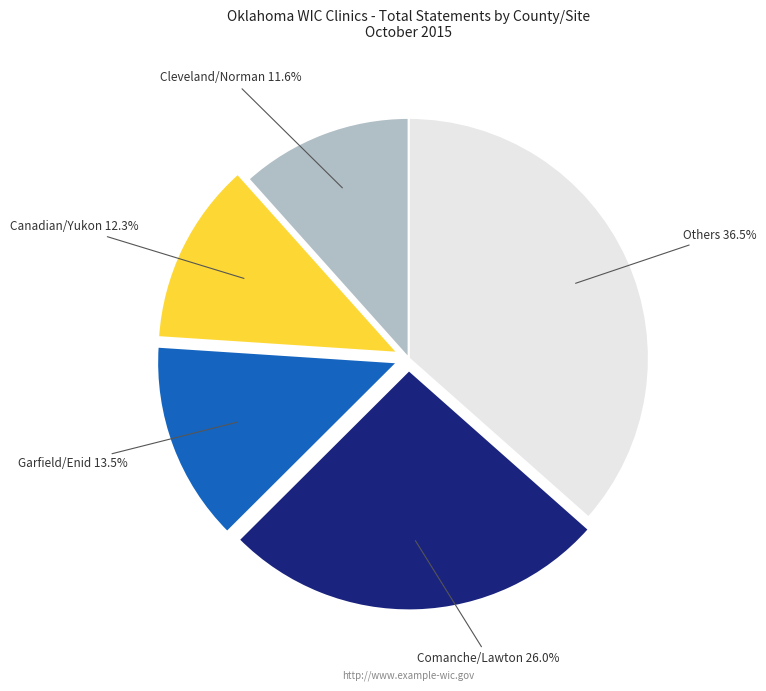

Is there any slice that represents more than half of the pie?

No